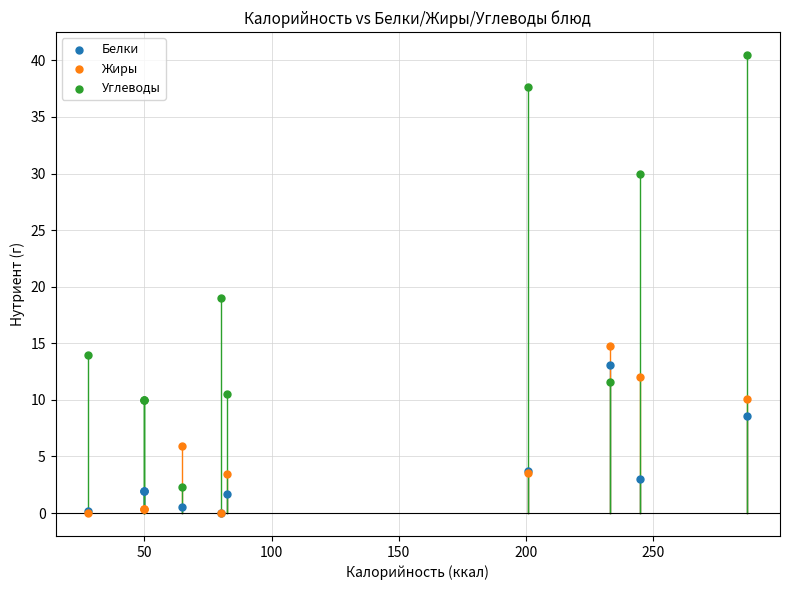

In the Жиры series, what Y value is closest to 7?

5.9